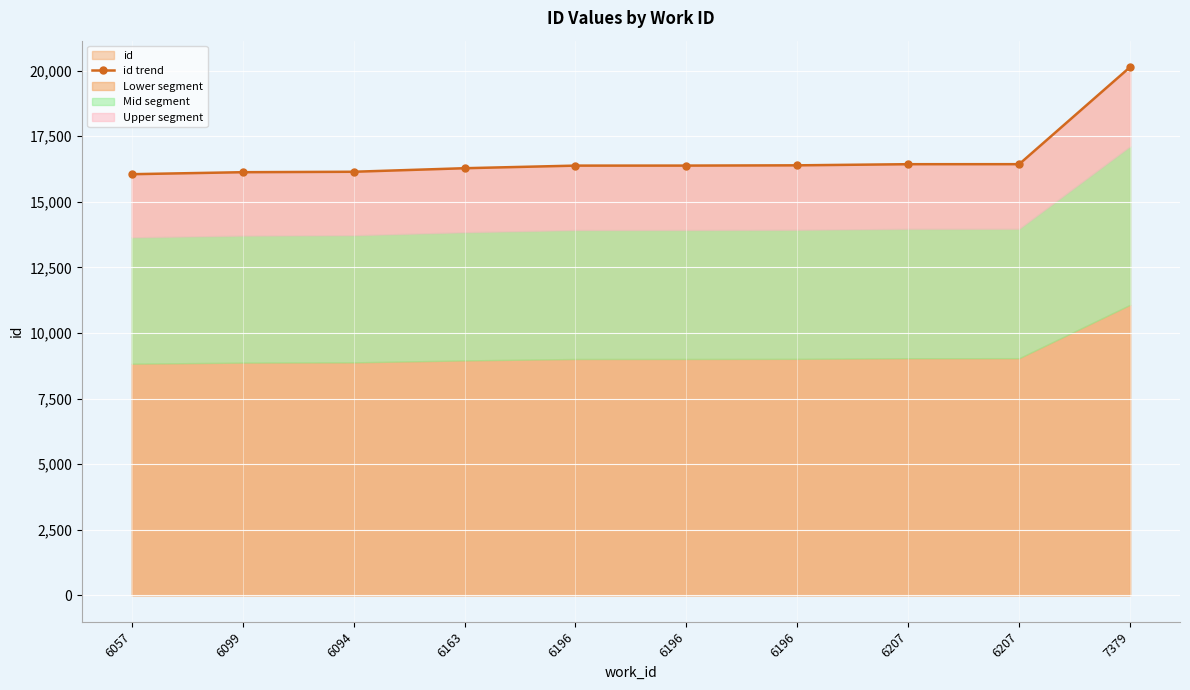

Approximately how many times larger is the value at 6099 compared to 6057?

1.0